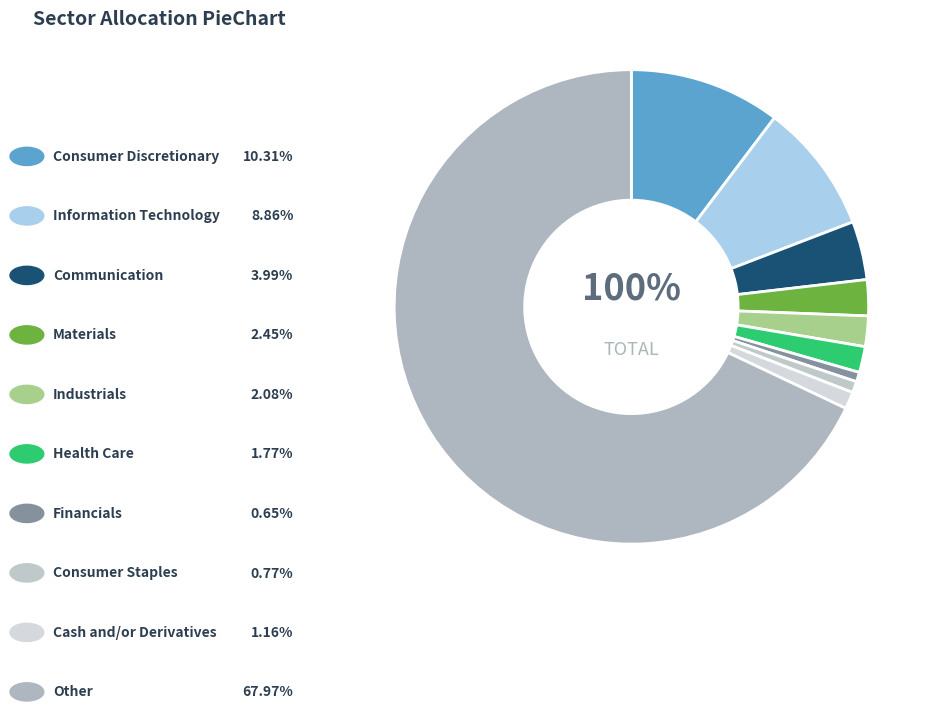

How many segments does this pie chart have?

10